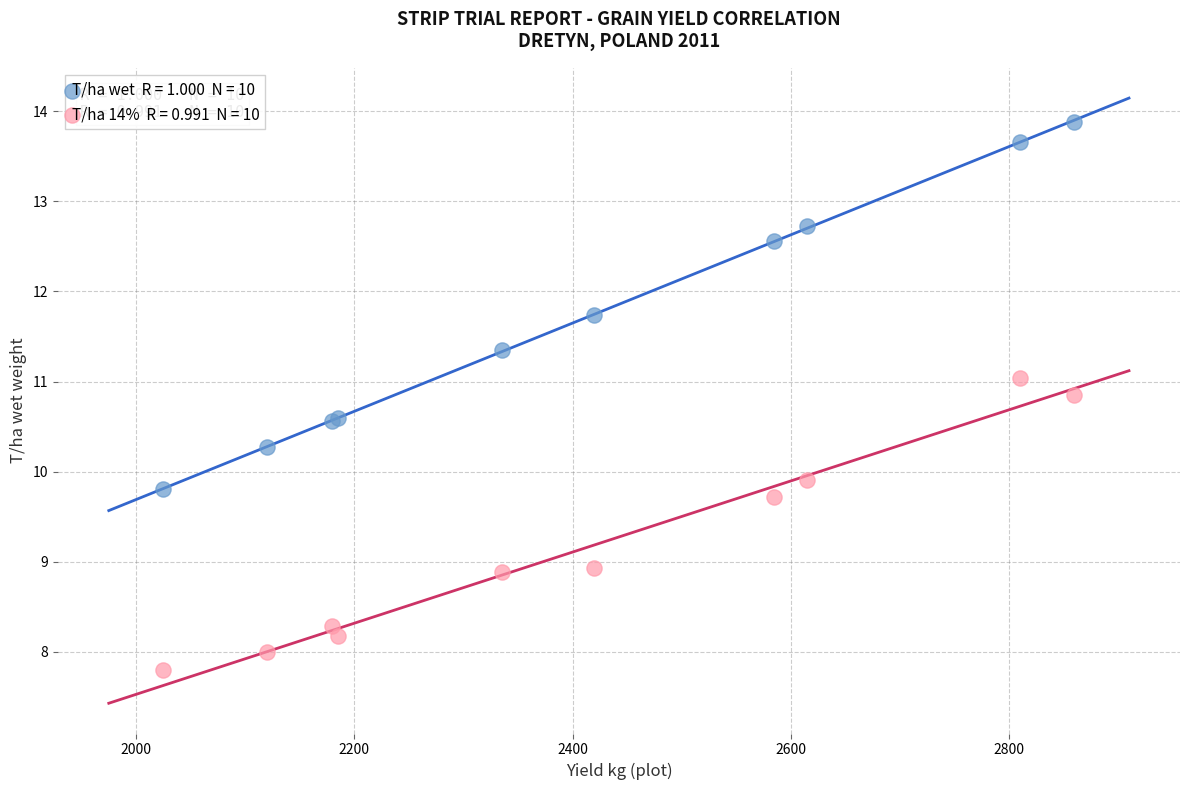

Across all series, what Y value is closest to 10?

9.9